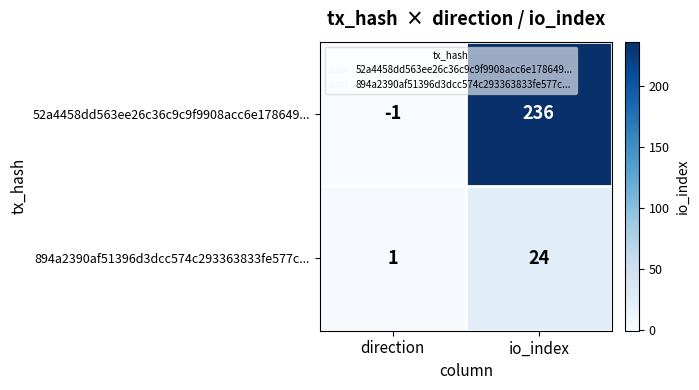

What is the difference between the 894a2390af51396d3dcc574c293363833fe577c... values at io_index and direction?

23